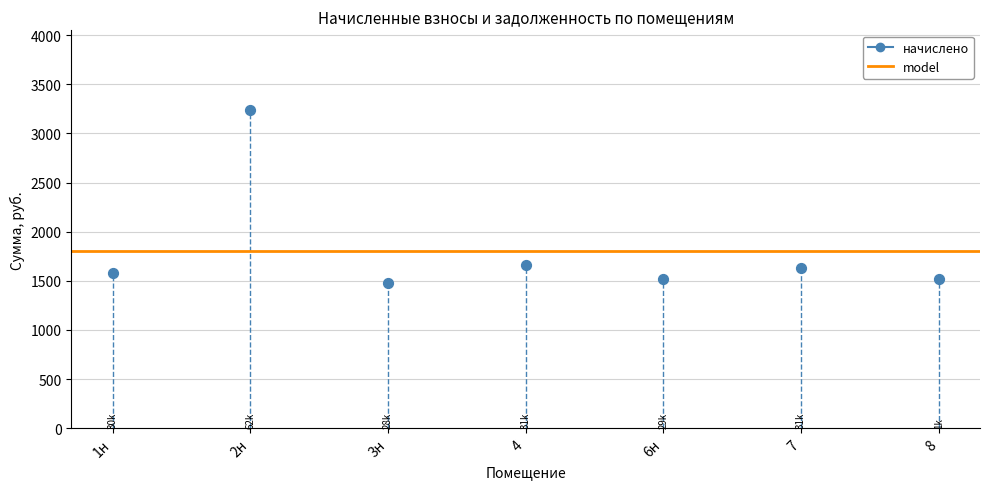

What is the range of Y values (max minus min)?

1758.2